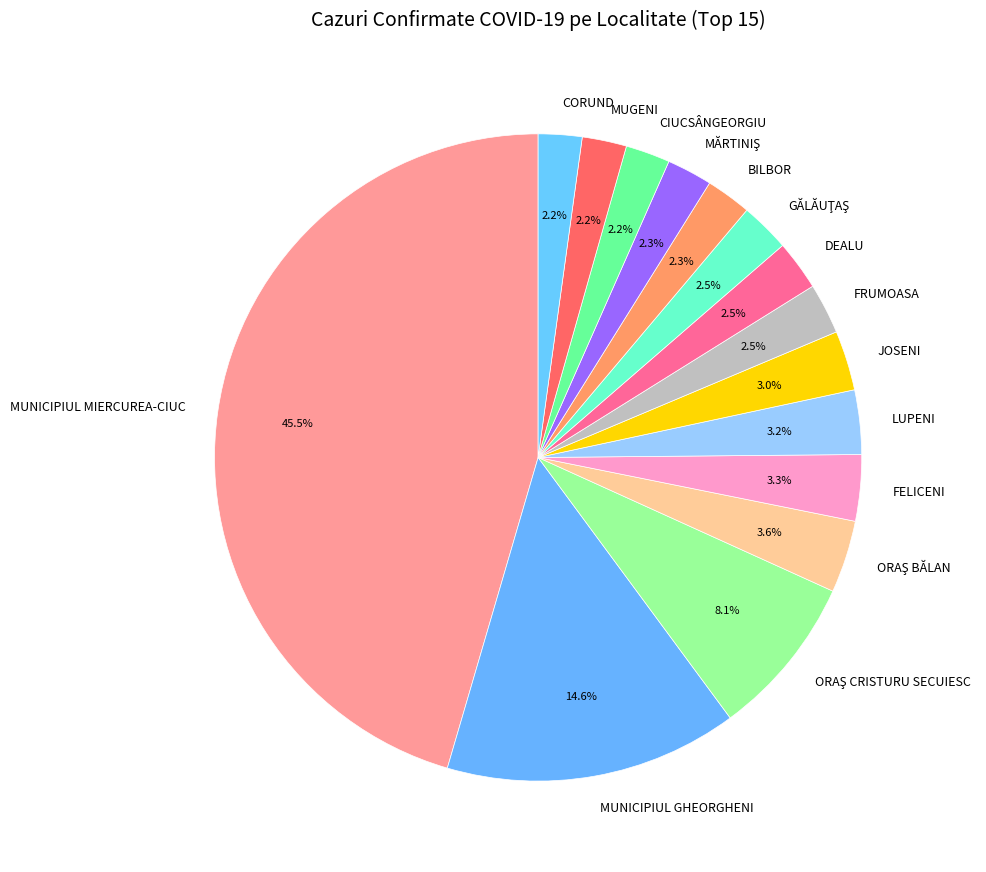

How many segments does this pie chart have?

15